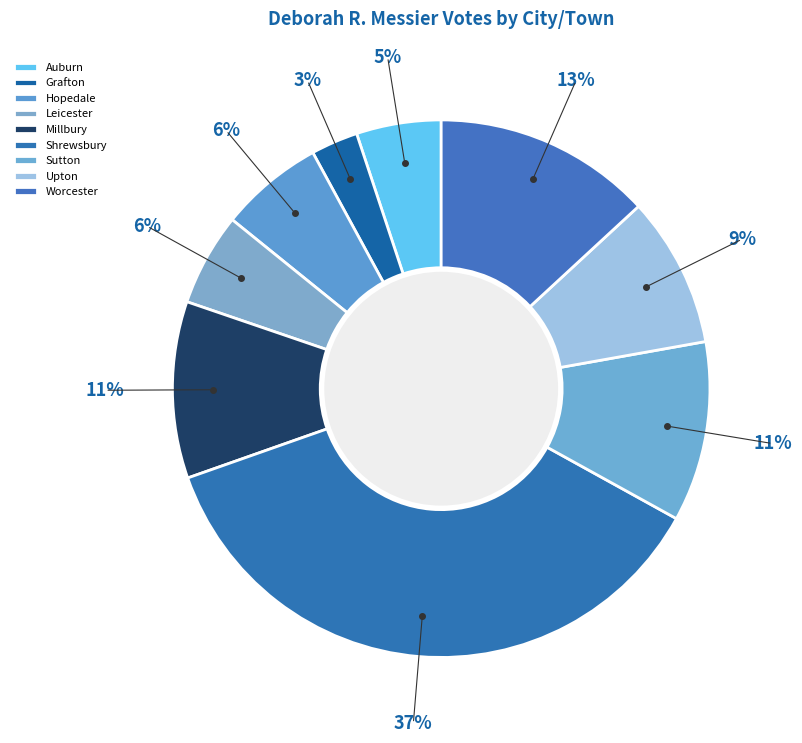

Count the number of slices in the pie.

9